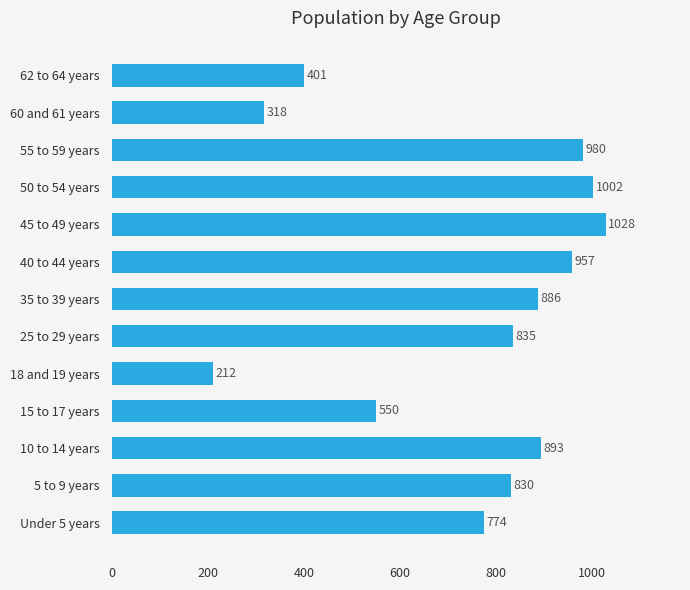

At which category does the chart reach its minimum across all series?

18 and 19 years